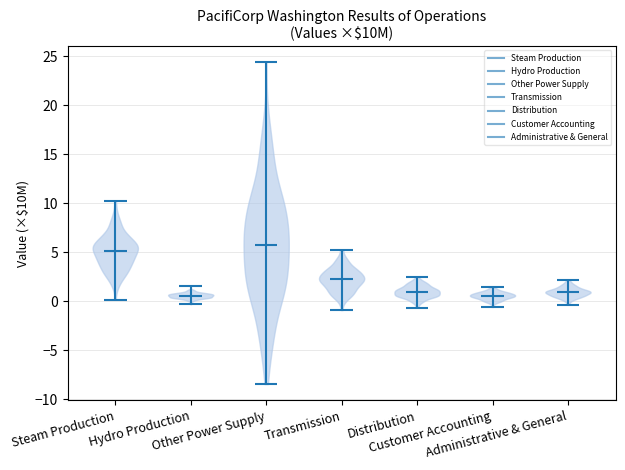

Reading left to right, read every violin against the y-axis: where its median line is, and the lowest and highest points it reaches. The values are not printed on the chart, so give them approximately, as read against the axis.

Steam Production: median line 5.0, lowest point 0.0, highest point 10.0
Hydro Production: median line 0.5, lowest point -0.5, highest point 1.5
Other Power Supply: median line 5.5, lowest point -8.5, highest point 24.5
Transmission: median line 2.0, lowest point -1.0, highest point 5.5
Distribution: median line 1.0, lowest point -0.5, highest point 2.5
Customer Accounting: median line 0.5, lowest point -0.5, highest point 1.5
Administrative & General: median line 1.0, lowest point -0.5, highest point 2.0